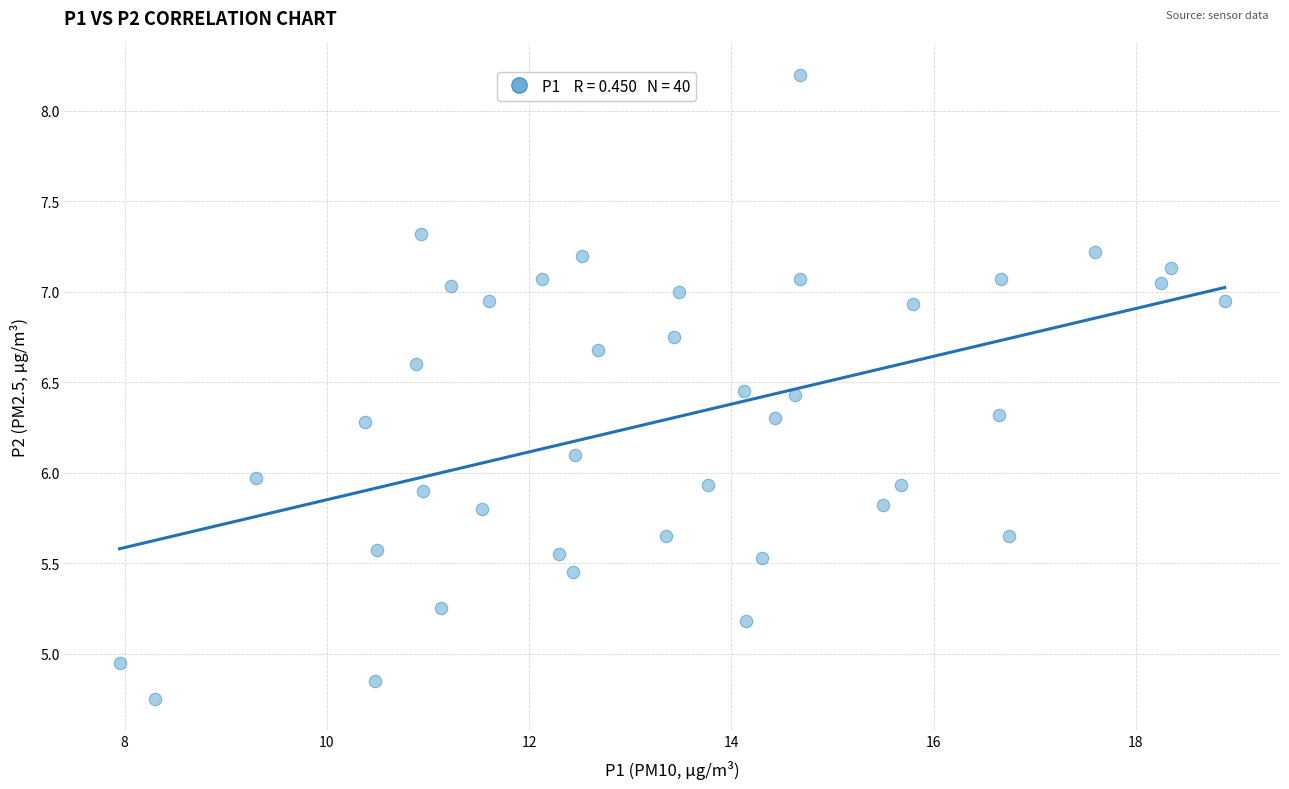

What is the range of X values (max minus min)?

10.9